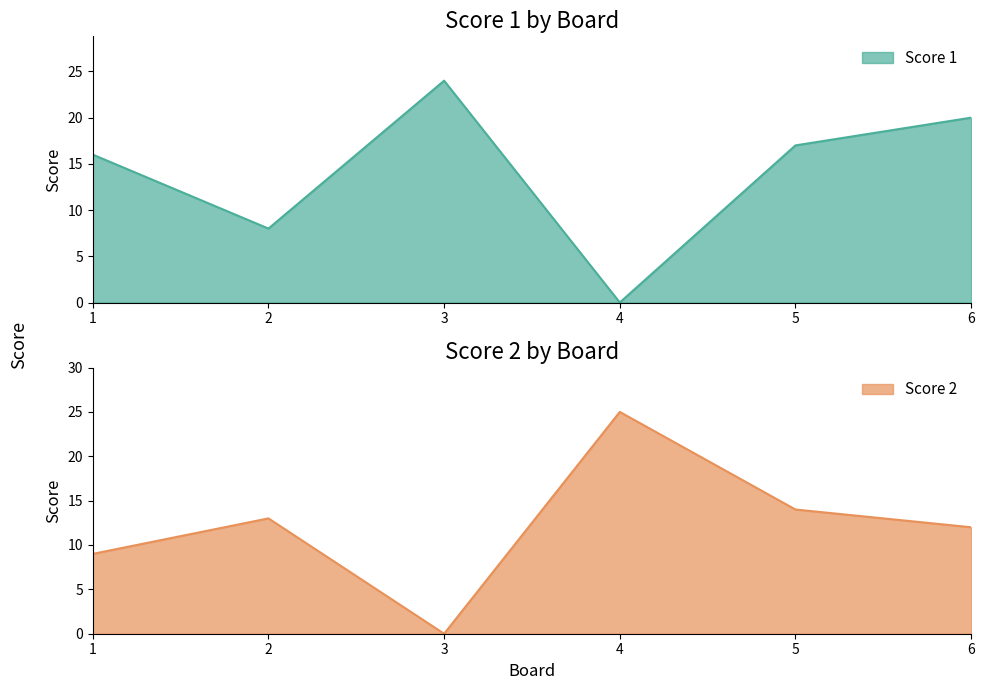

How many positive values does the Score 1 series have?

5